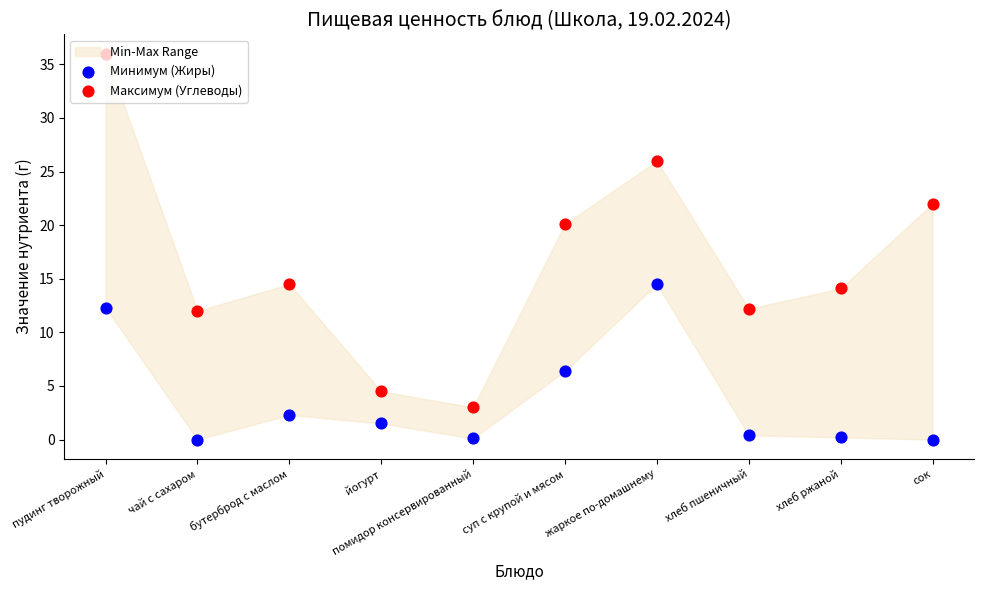

Which series reaches the minimum Y coordinate?

Минимум (Жиры)